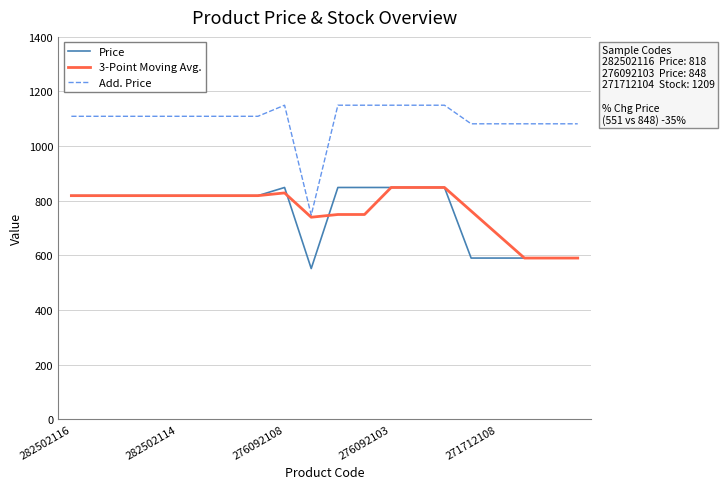

True or false: Price and Add. Price intersect in this chart.

False